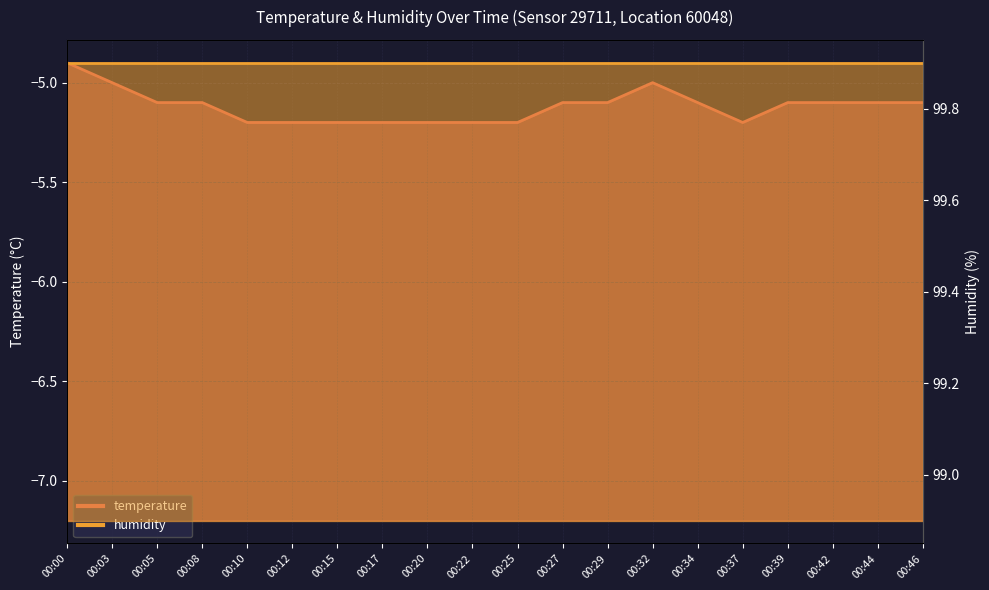

What is the difference between the maximum and second lowest values?

0.3